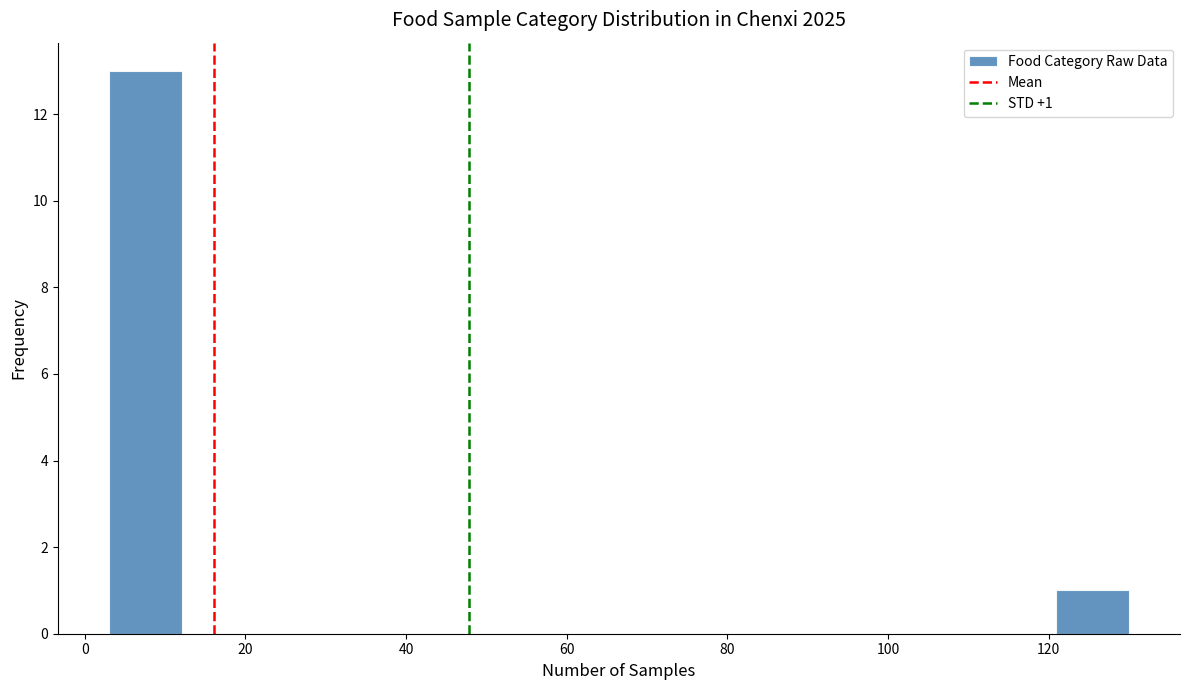

Over which range of the x-axis is the bar tallest?

4 to 12